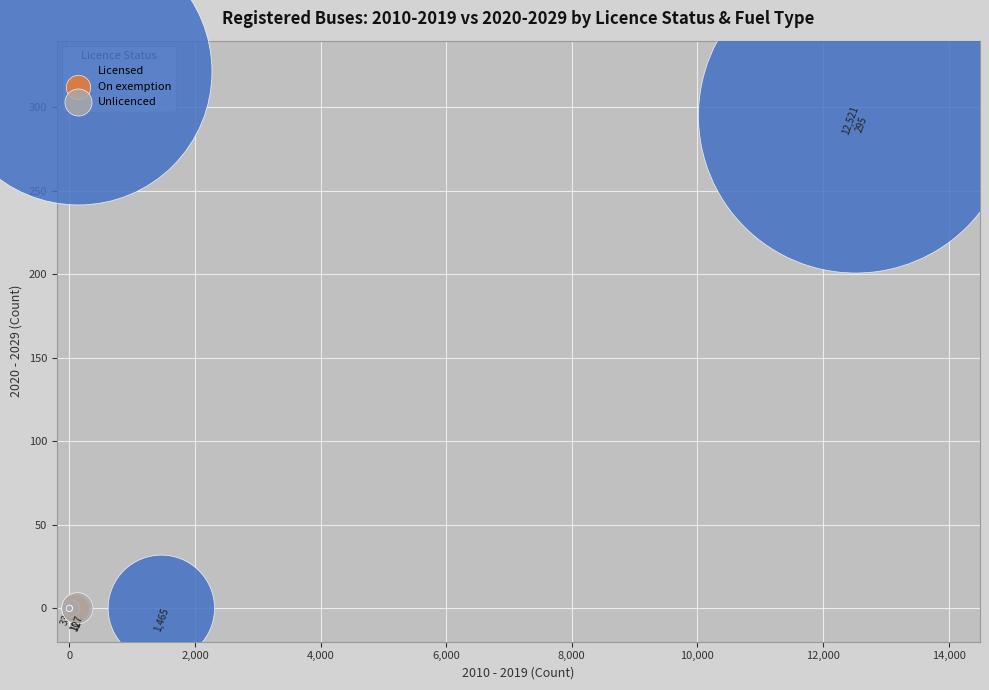

Which series reaches the maximum Y coordinate?

Licensed